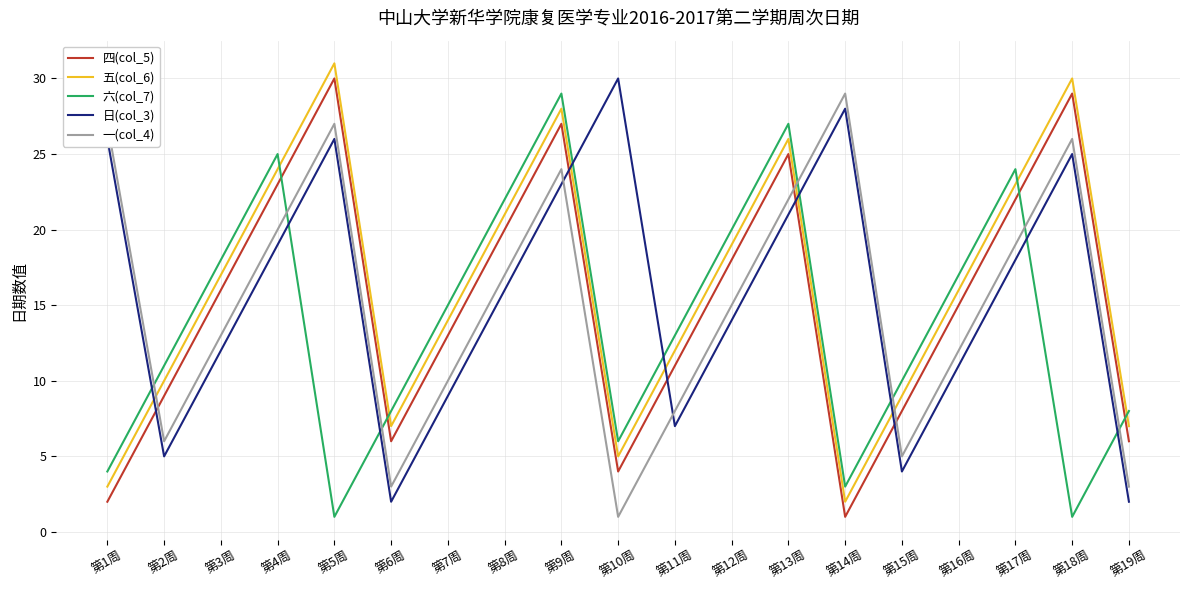

Which series ends up on top after the final intersection of 一(col_4) and 日(col_3)?

一(col_4)